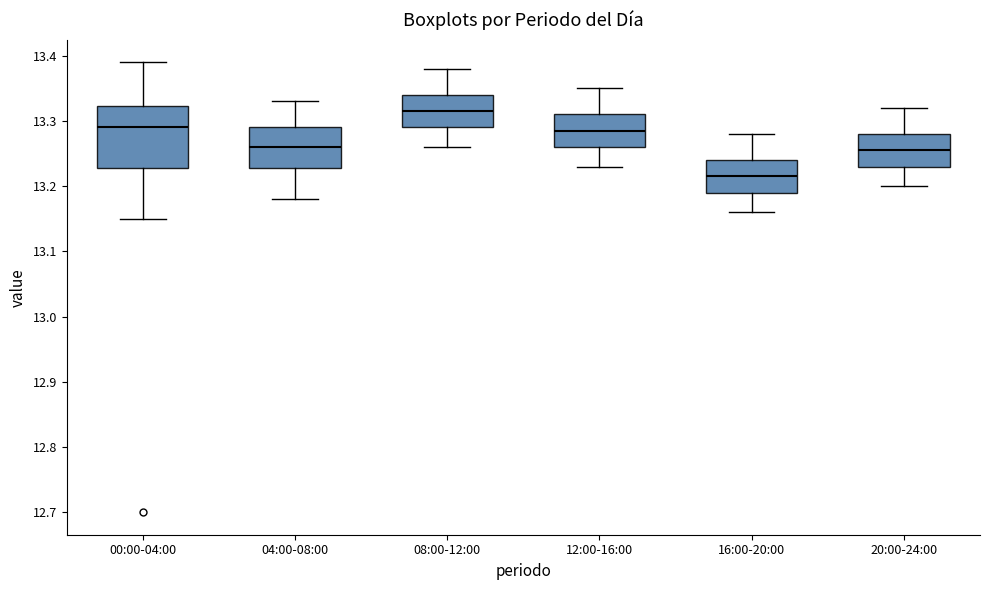

Reading left to right, read every box against the y-axis: the position of its median line, the range the box covers, and the ends of its whiskers. The values are not printed on the chart, so give them approximately, as read against the axis.

00:00-04:00: median 13.29, box 13.23 to 13.32, whiskers 13.15 to 13.39
04:00-08:00: median 13.26, box 13.23 to 13.29, whiskers 13.18 to 13.33
08:00-12:00: median 13.32, box 13.29 to 13.34, whiskers 13.26 to 13.38
12:00-16:00: median 13.29, box 13.26 to 13.31, whiskers 13.23 to 13.35
16:00-20:00: median 13.22, box 13.19 to 13.24, whiskers 13.16 to 13.28
20:00-24:00: median 13.26, box 13.23 to 13.28, whiskers 13.20 to 13.32